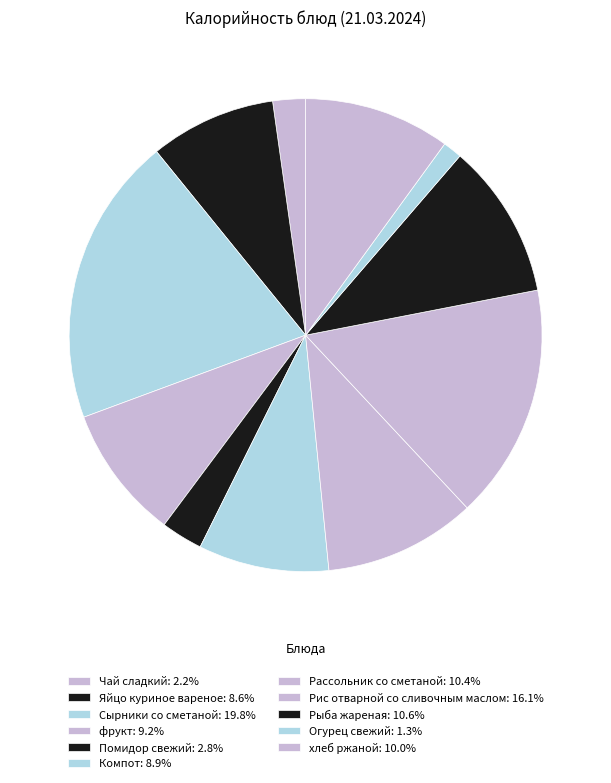

Which category has the biggest portion of the pie?

Сырники со сметаной